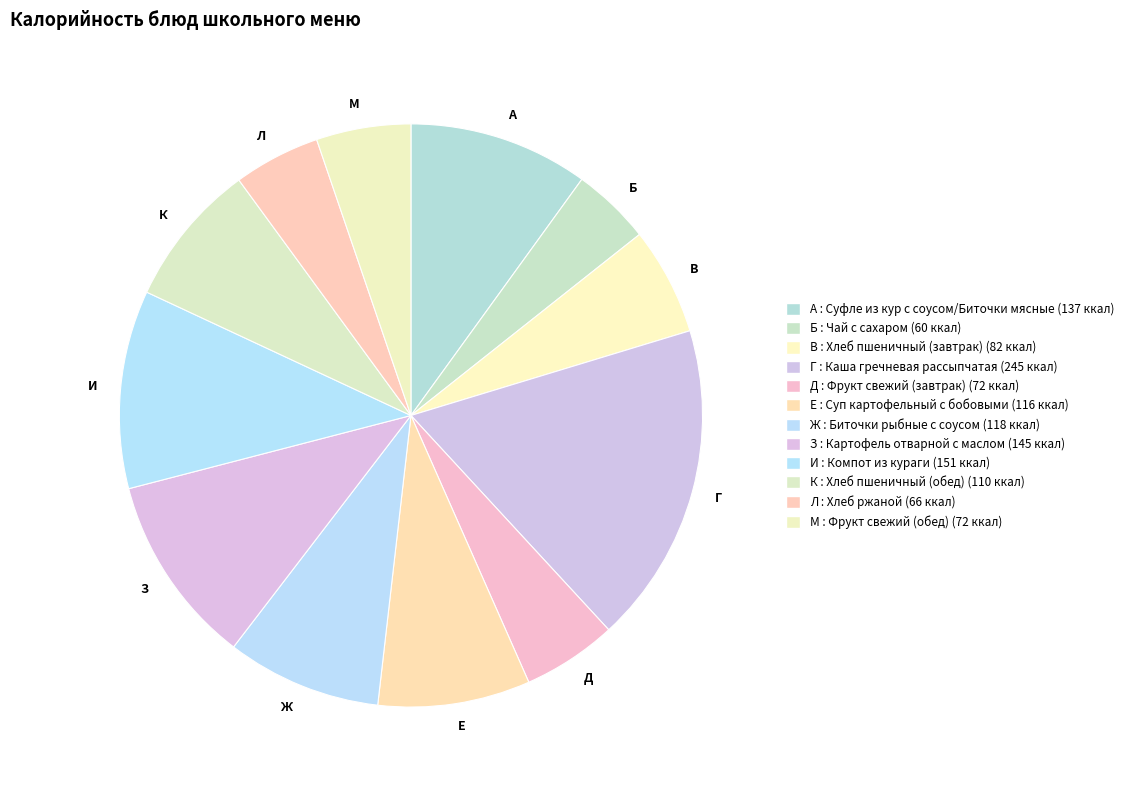

To the nearest percent, what is the average slice percentage?

8%